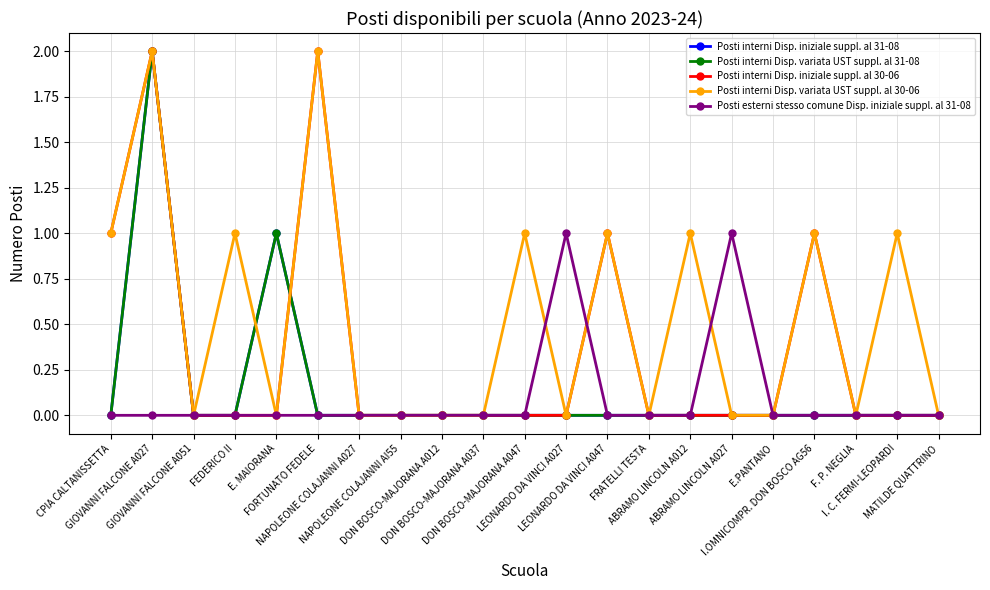

Is this an area chart (filled region under the line)?

No